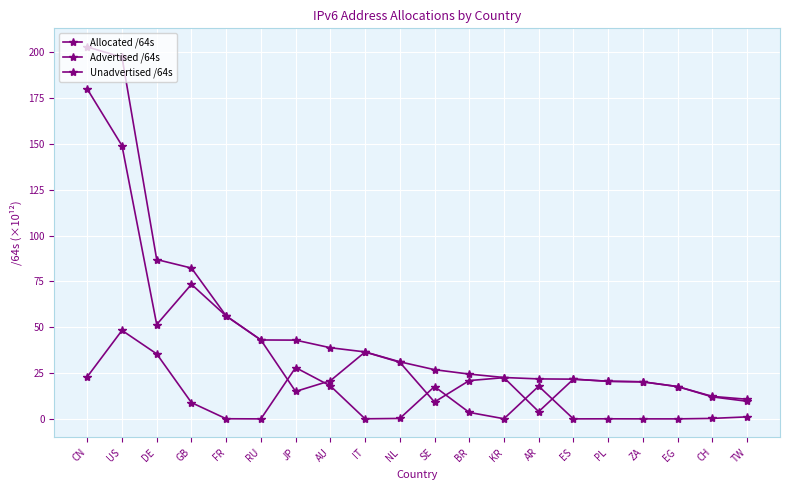

Between NL and ZA, which series saw the biggest shift?

Allocated /64s